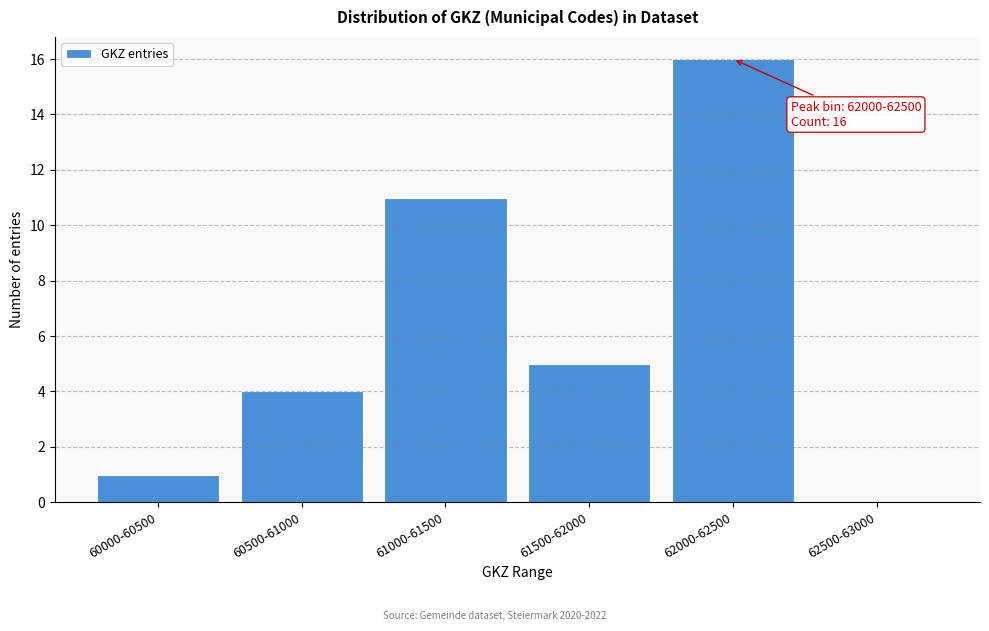

Reading left to right, what are all the values shown in this chart?

60000-60500=1	60500-61000=4	61000-61500=11	61500-62000=5	62000-62500=16	62500-63000=0